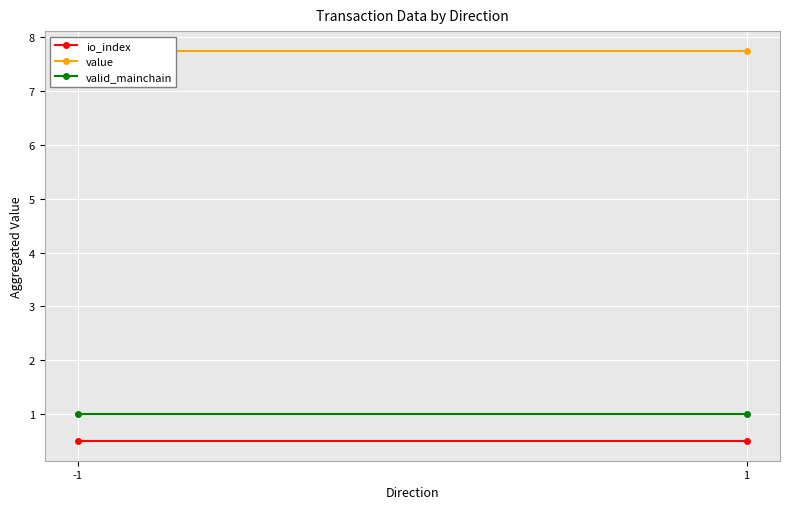

What is the value of the io_index point at the 2nd from the left?

0.5